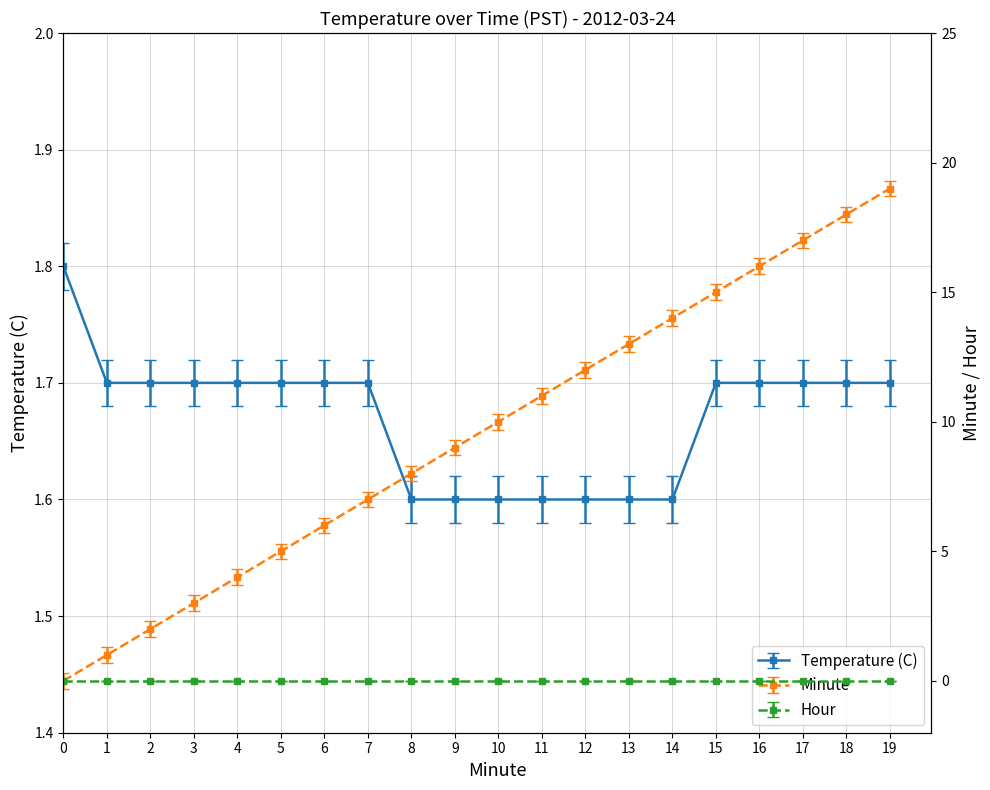

Reading right to left, transcribe all the data shown in this chart.

Temperature (C): 1.7	1.7	1.7	1.7	1.7	1.6	1.6	1.6	1.6	1.6	1.6	1.6	1.7	1.7	1.7	1.7	1.7	1.7	1.7	1.8
Minute: 19.0	18.0	17.0	16.0	15.0	14.0	13.0	12.0	11.0	10.0	9.0	8.0	7.0	6.0	5.0	4.0	3.0	2.0	1.0	0.0